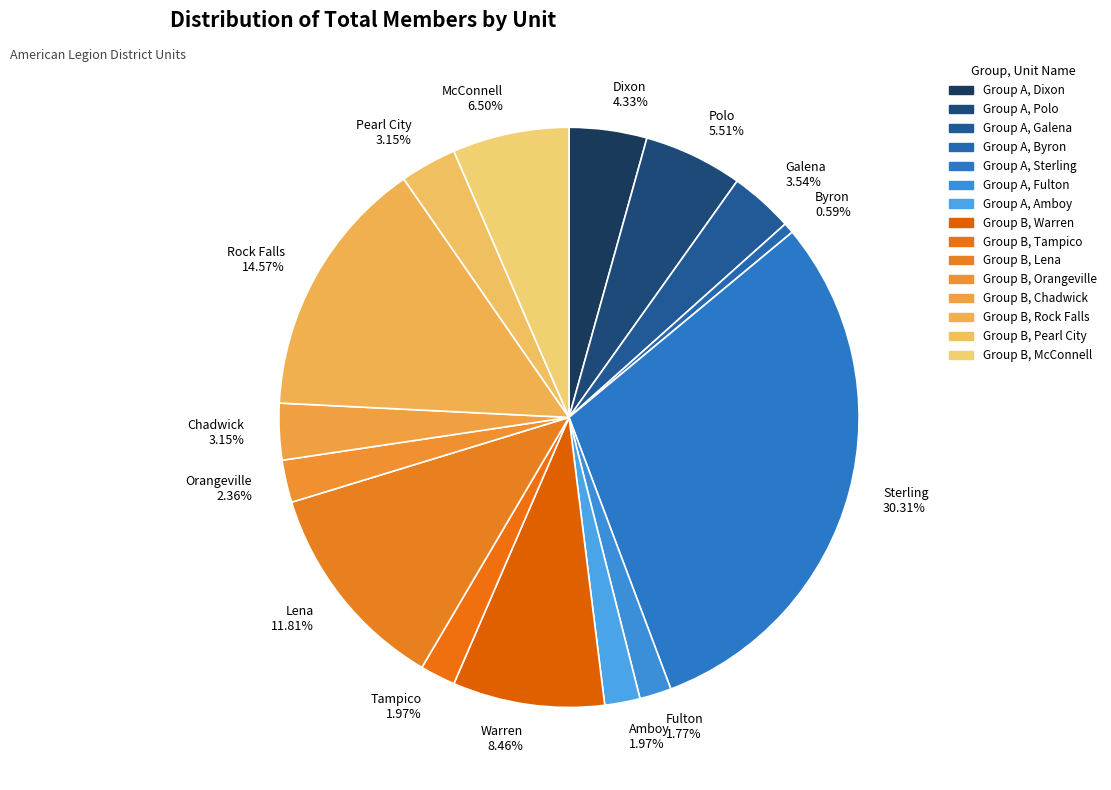

What is the smallest slice in the pie chart?

Byron